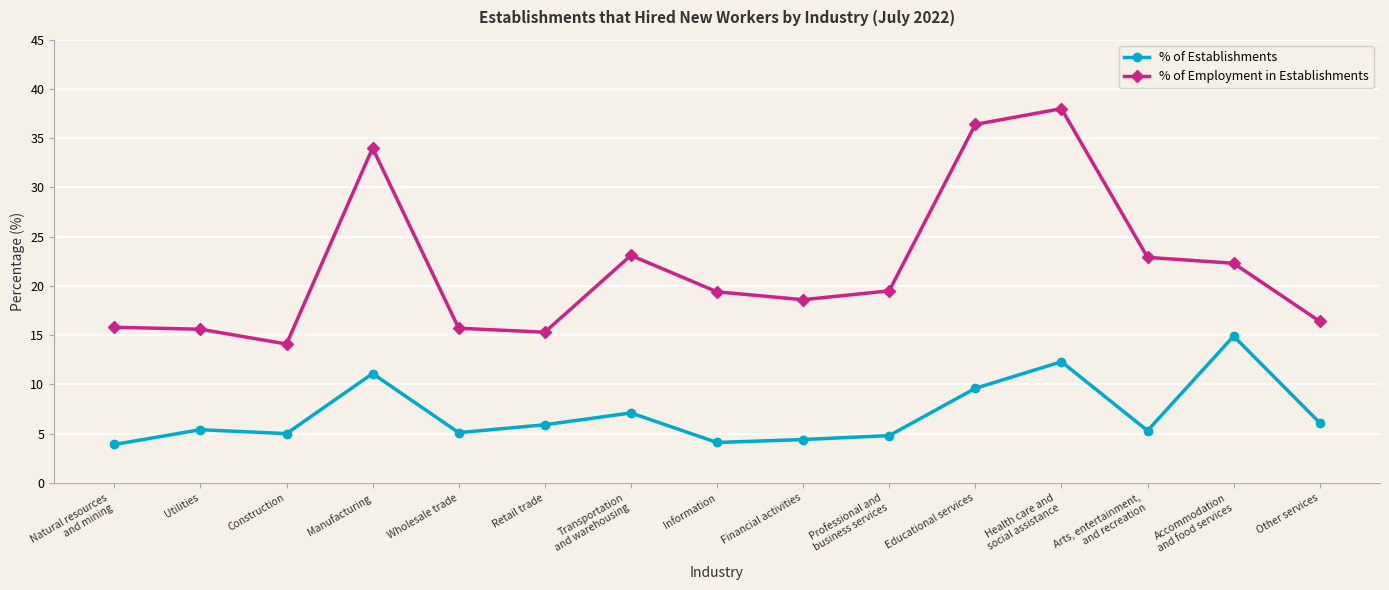

Rank the series by their average value, from lowest to highest.

% of Establishments, % of Employment in Establishments